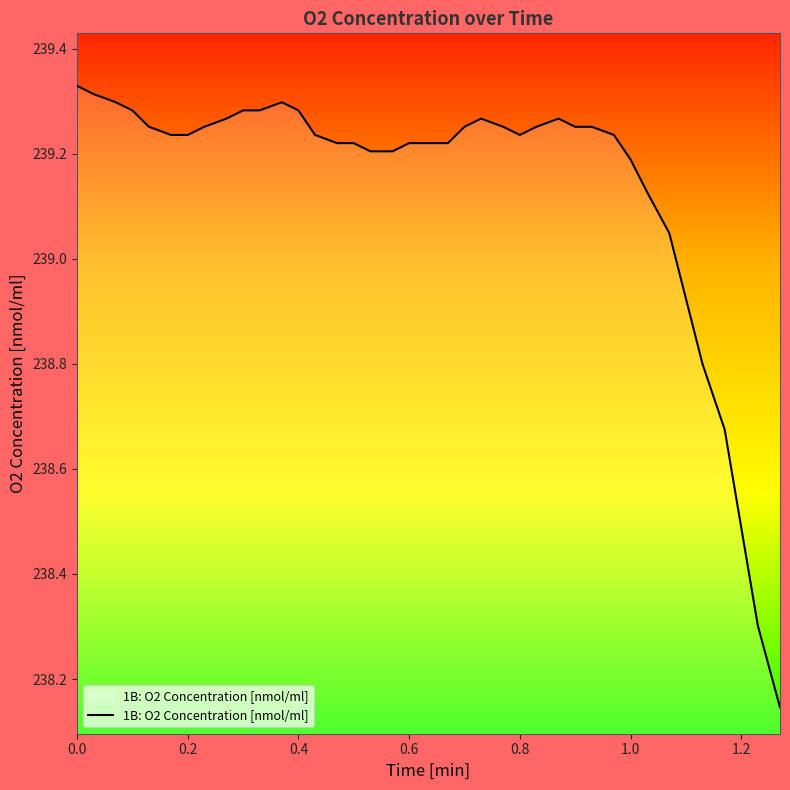

Count the number of data series in this chart.

1